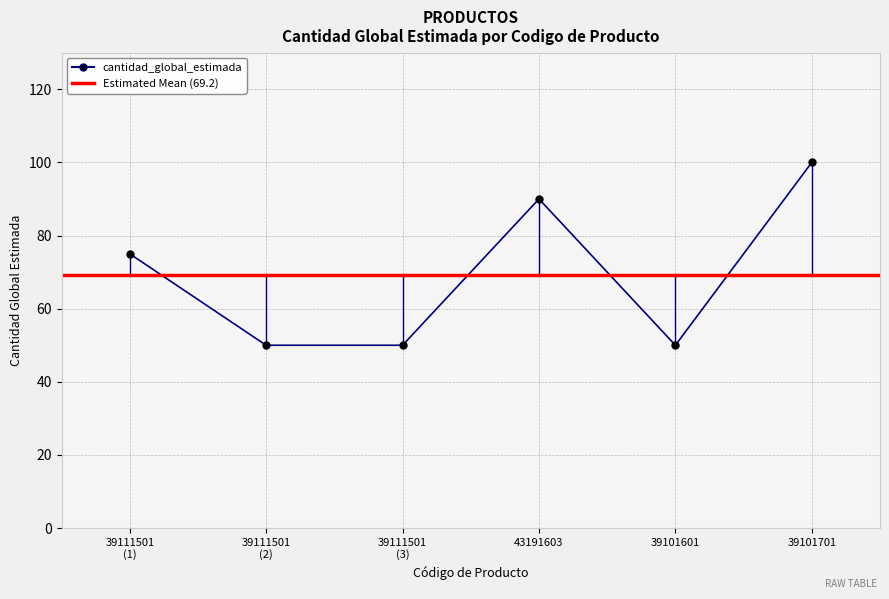

The value at 39111501 (2) is 50. True or false?

True